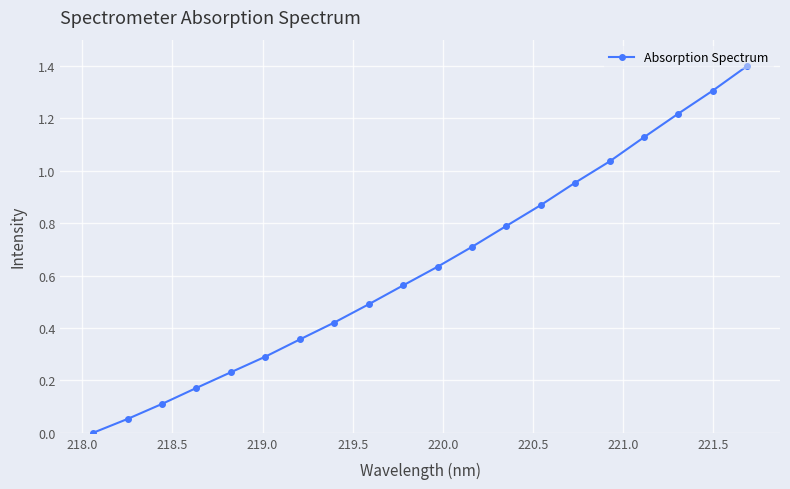

True or false: the data has more than 0 interior local peaks.

False